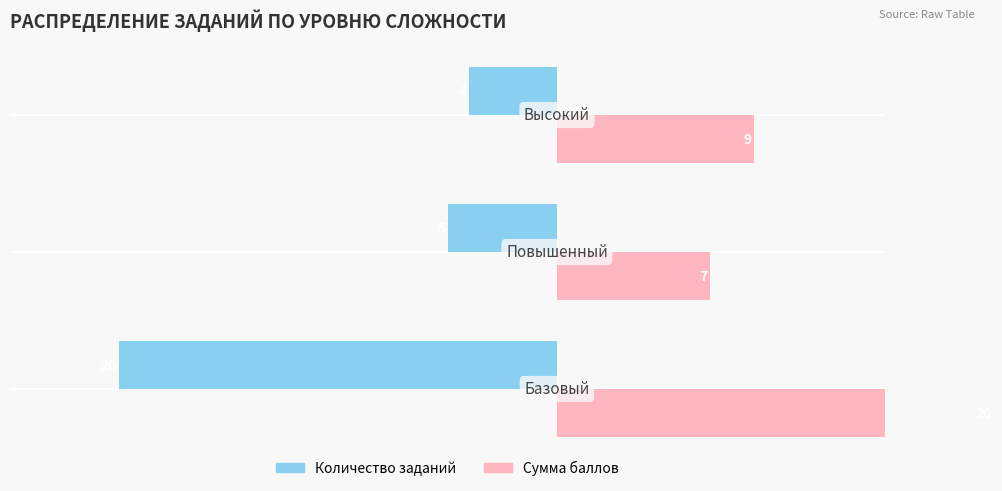

What is the value of the Сумма баллов bar at the 2nd from the left?

7